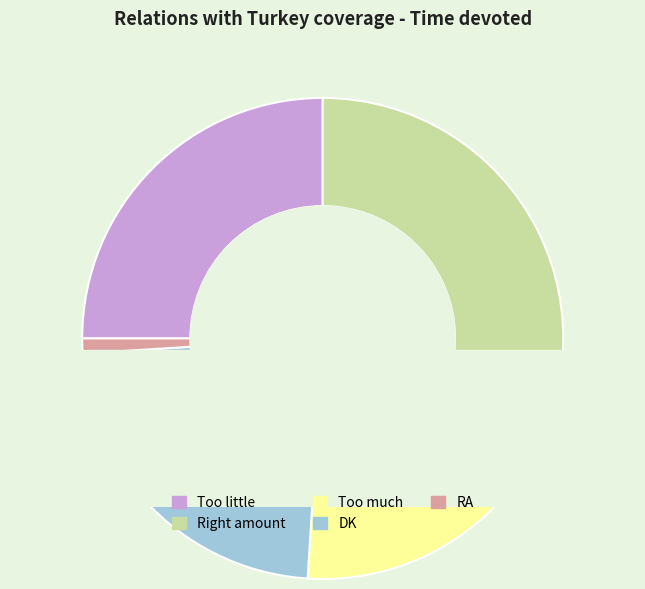

The Too little slice represents 10% of the pie. True or false?

False